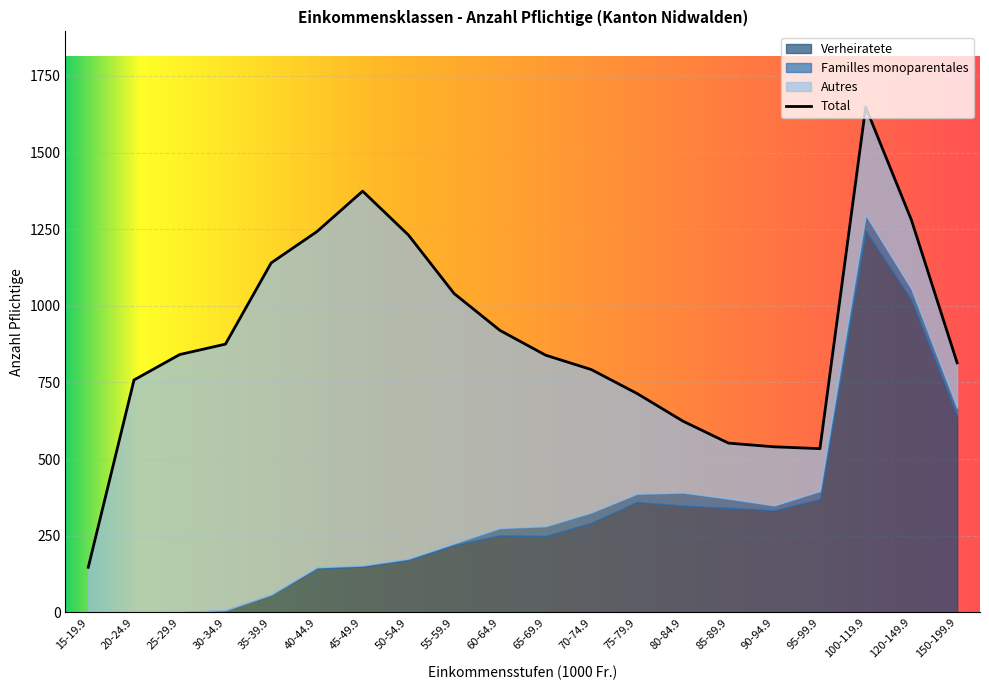

Which category has the lowest value in the Verheiratete series?

15-19.9